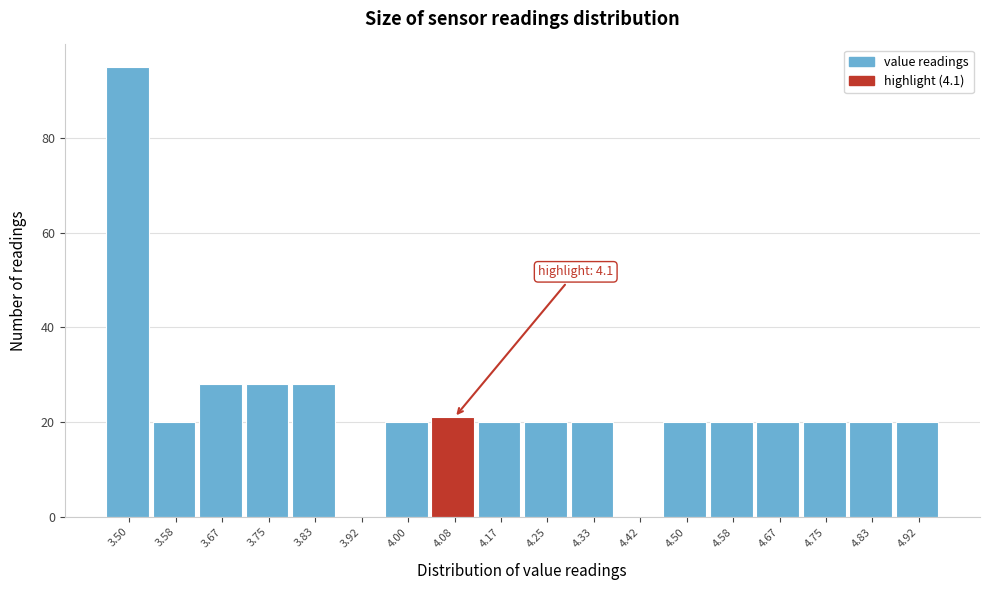

Reading left to right, what are all the values shown in this chart?

3.50=95	3.58=20	3.67=28	3.75=28	3.83=28	3.92=0	4.00=20	4.08=21	4.17=20	4.25=20	4.33=20	4.42=0	4.50=20	4.58=20	4.67=20	4.75=20	4.83=20	4.92=20